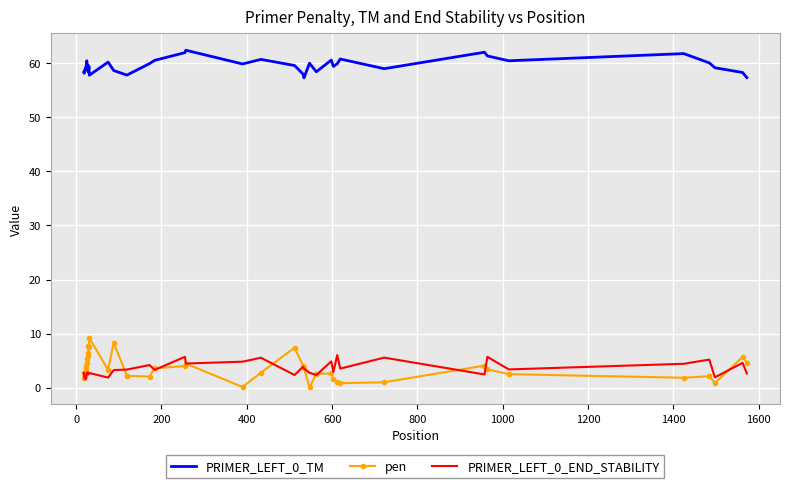

Which series has the largest range (max minus min)?

pen